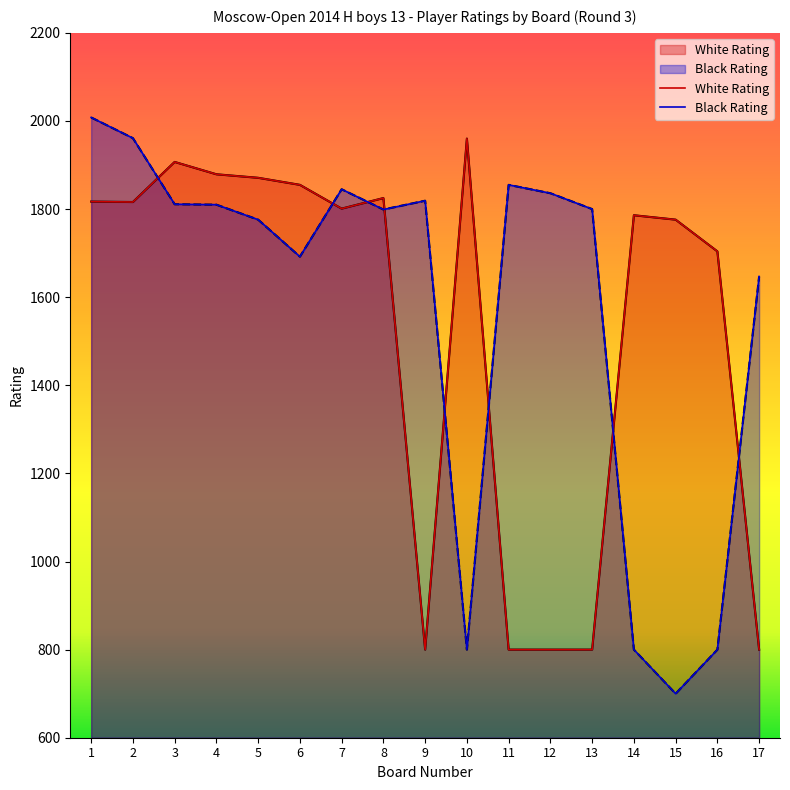

Where is Black Rating nearest to the value 1354?

17